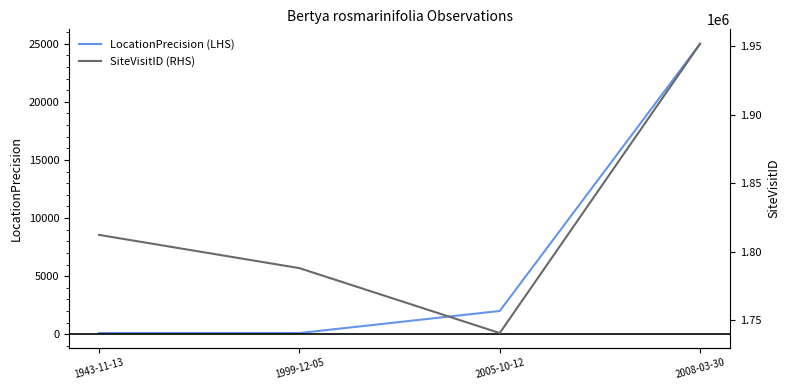

The SiteVisitID (RHS) series shows 3154777 at 1943-11-13. True or false?

False